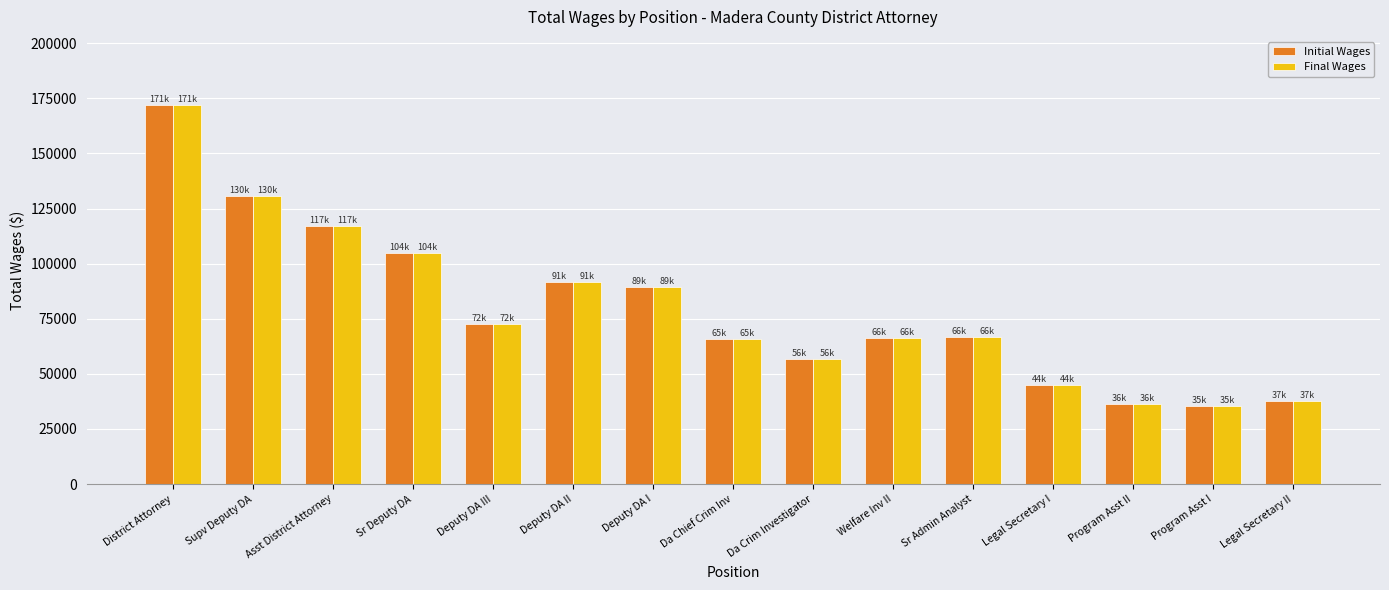

At which label does Final Wages reach its peak?

District Attorney